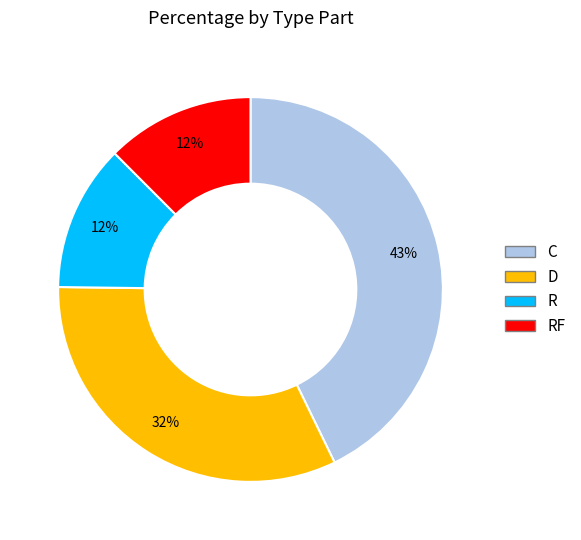

Does any single category account for the majority?

No